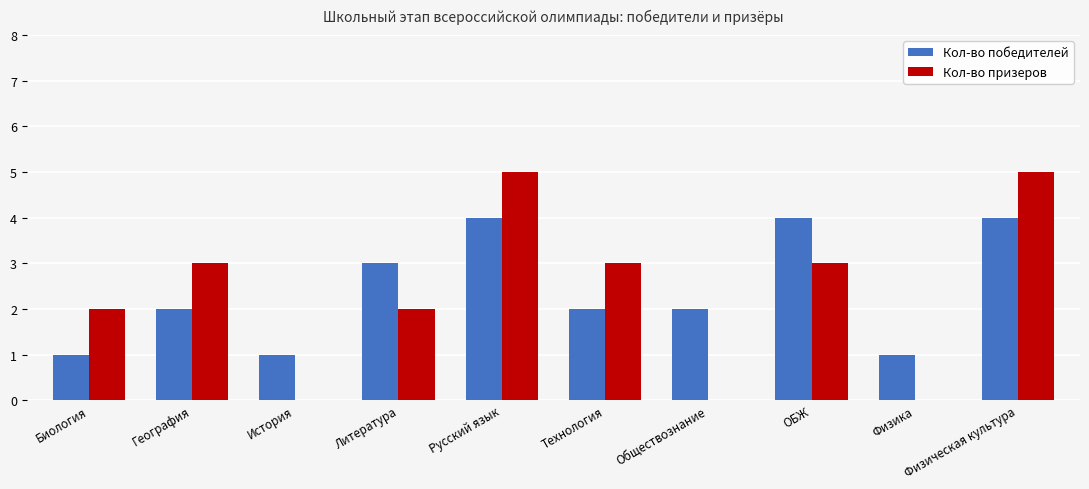

How many categories are shown in the chart?

10